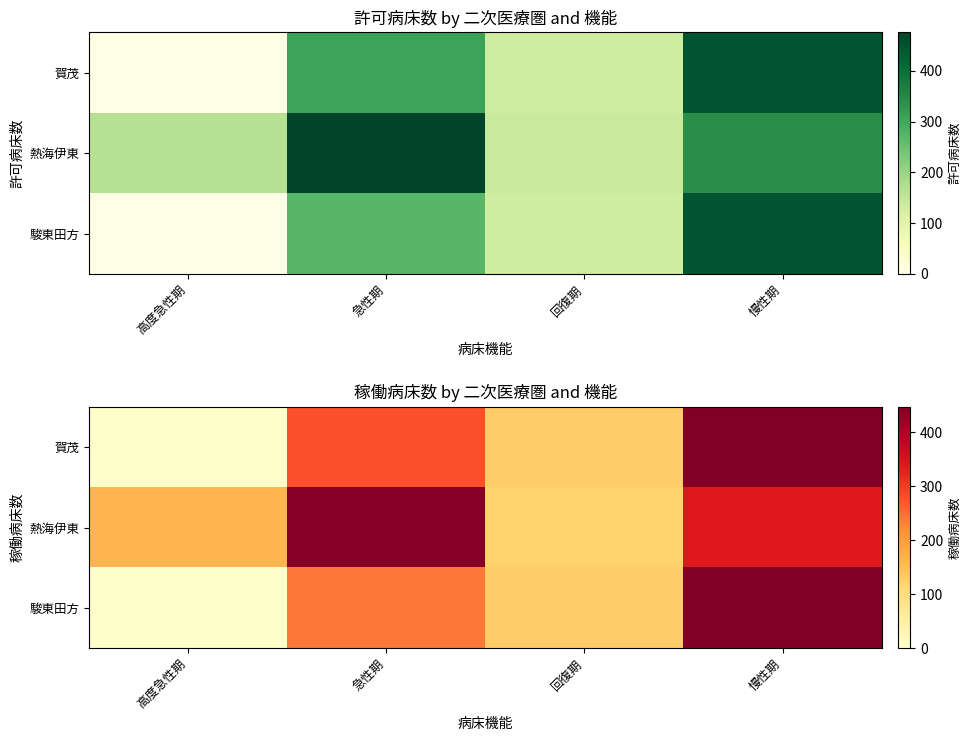

Which category has the lowest value across all series?

高度急性期